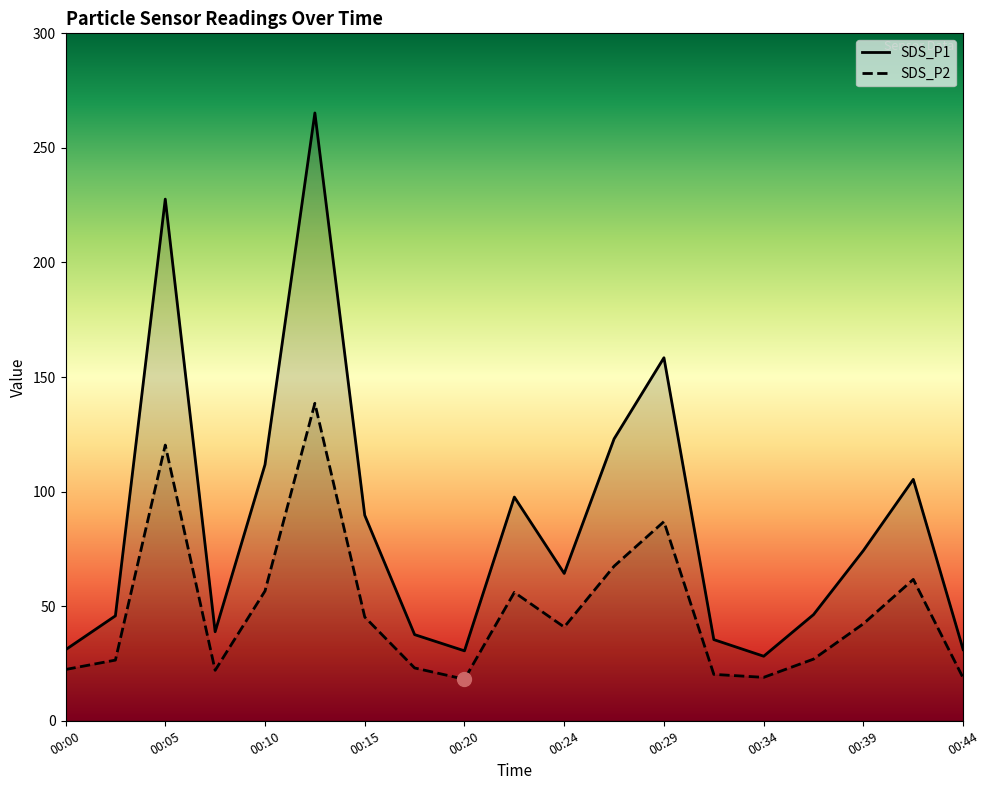

In SDS_P2, how many points are lower than both neighbors (excluding endpoints)?

4